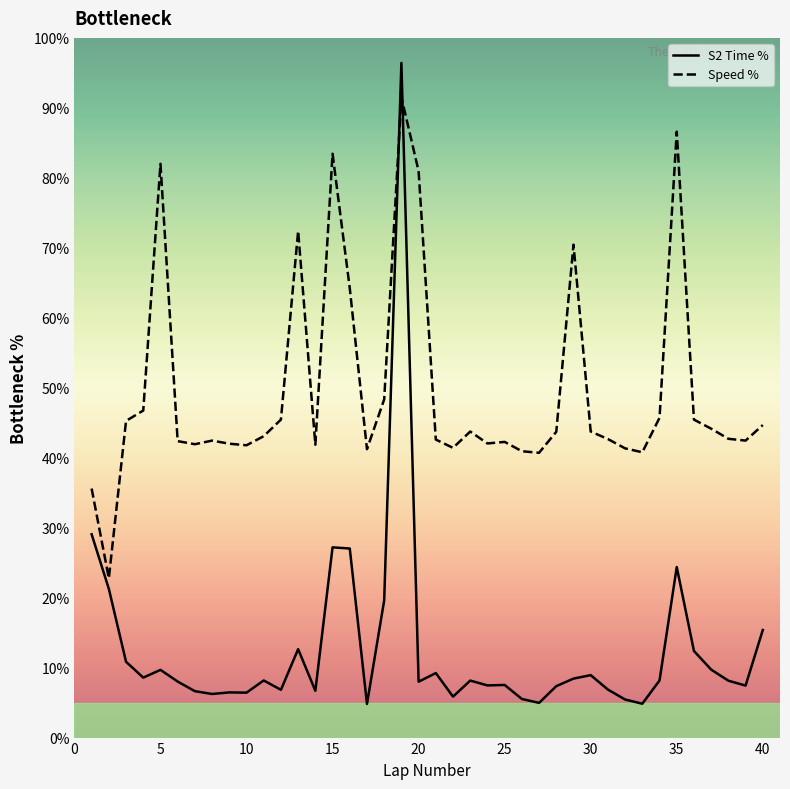

Which series has the largest total across all categories?

Speed %